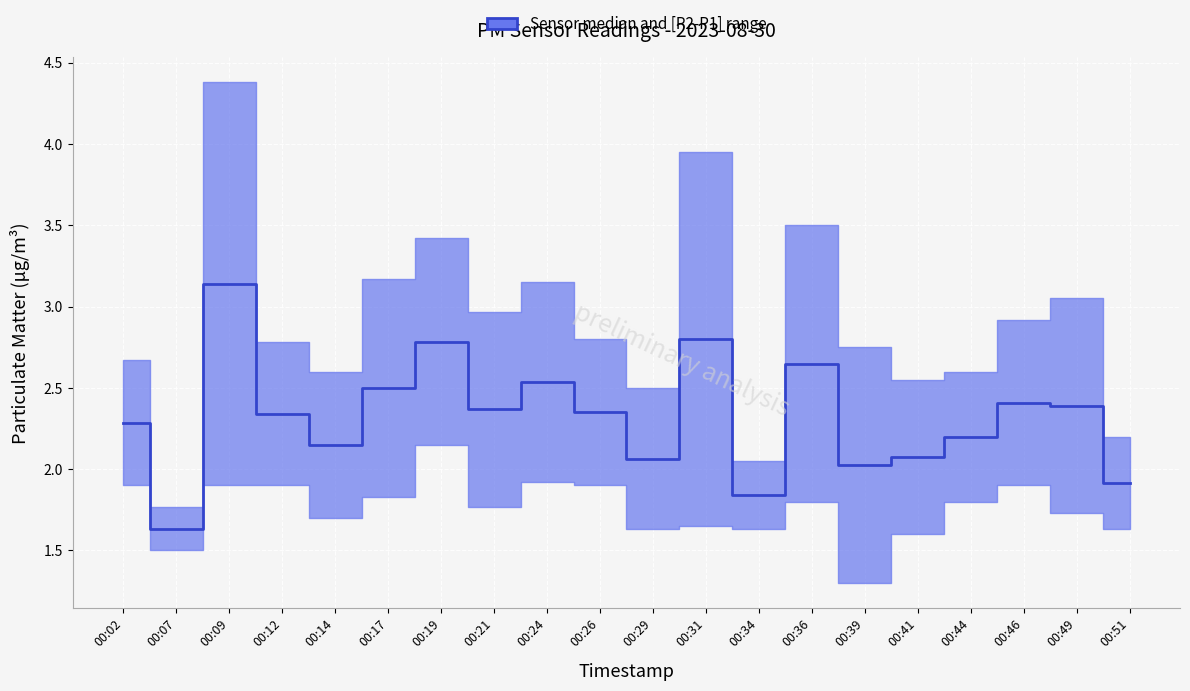

What is the change in value from 00:07 to 00:39?

+0.4